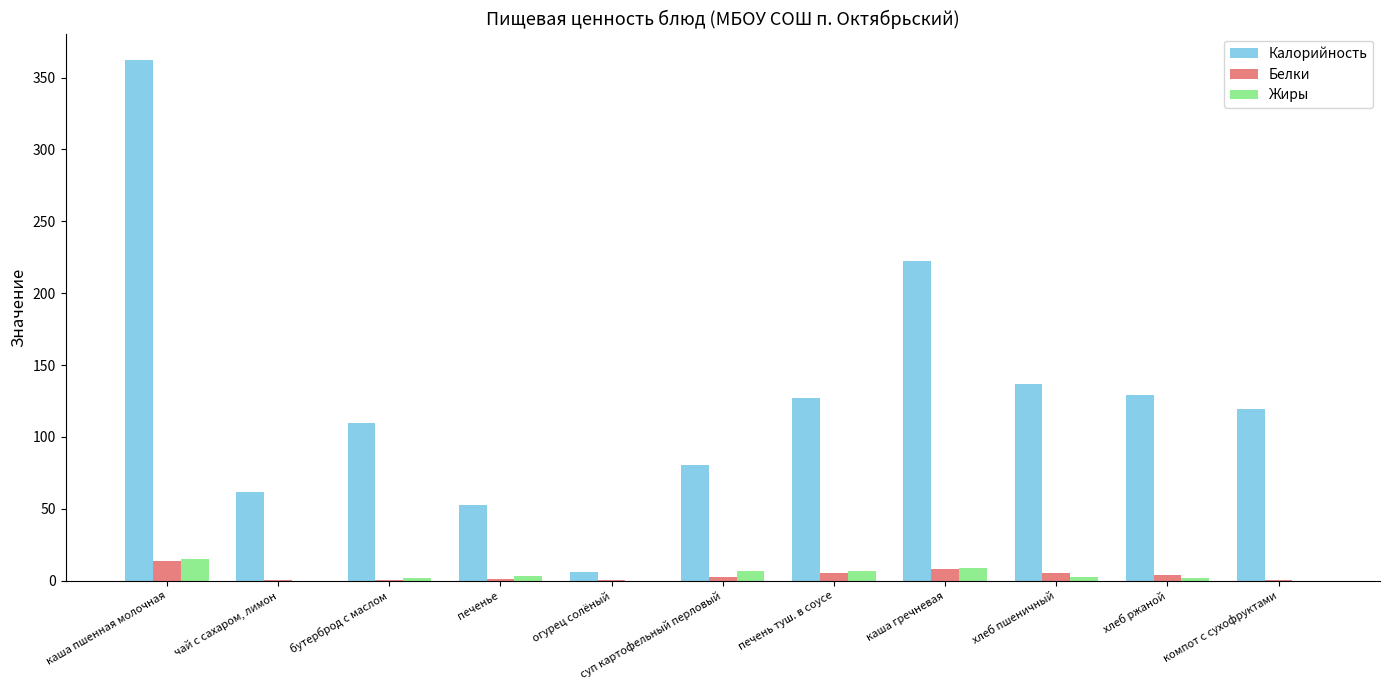

Is the value of Жиры at каша гречневая greater than the value of Белки at компот с сухофруктами?

Yes